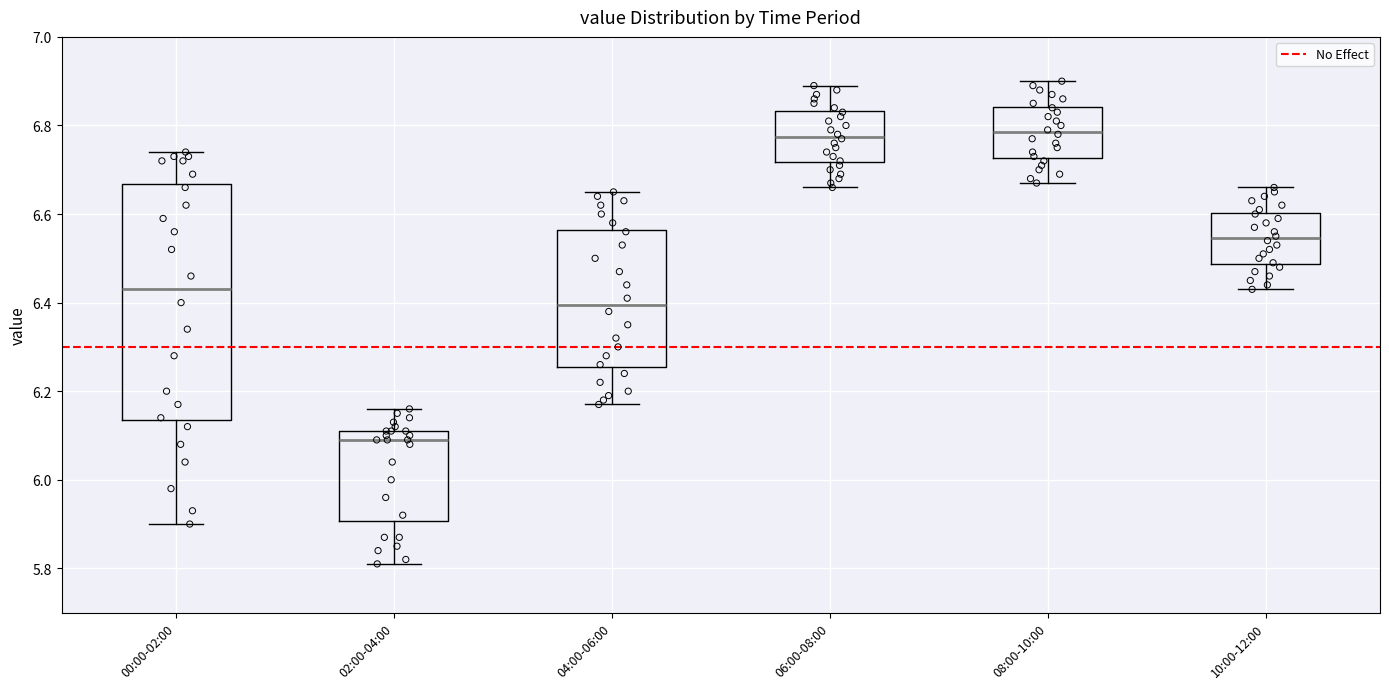

Reading left to right, transcribe this box plot: for each box, give where its median line is, the range the box spans, and where its two whiskers end, as read against the y-axis. The values are not printed on the chart, so give them approximately, as read against the axis.

00:00-02:00: median 6.44, box 6.14 to 6.66, whiskers 5.90 to 6.74
02:00-04:00: median 6.10, box 5.90 to 6.12, whiskers 5.82 to 6.16
04:00-06:00: median 6.40, box 6.26 to 6.56, whiskers 6.18 to 6.66
06:00-08:00: median 6.78, box 6.72 to 6.84, whiskers 6.66 to 6.90
08:00-10:00: median 6.78, box 6.72 to 6.84, whiskers 6.68 to 6.90
10:00-12:00: median 6.54, box 6.48 to 6.60, whiskers 6.44 to 6.66